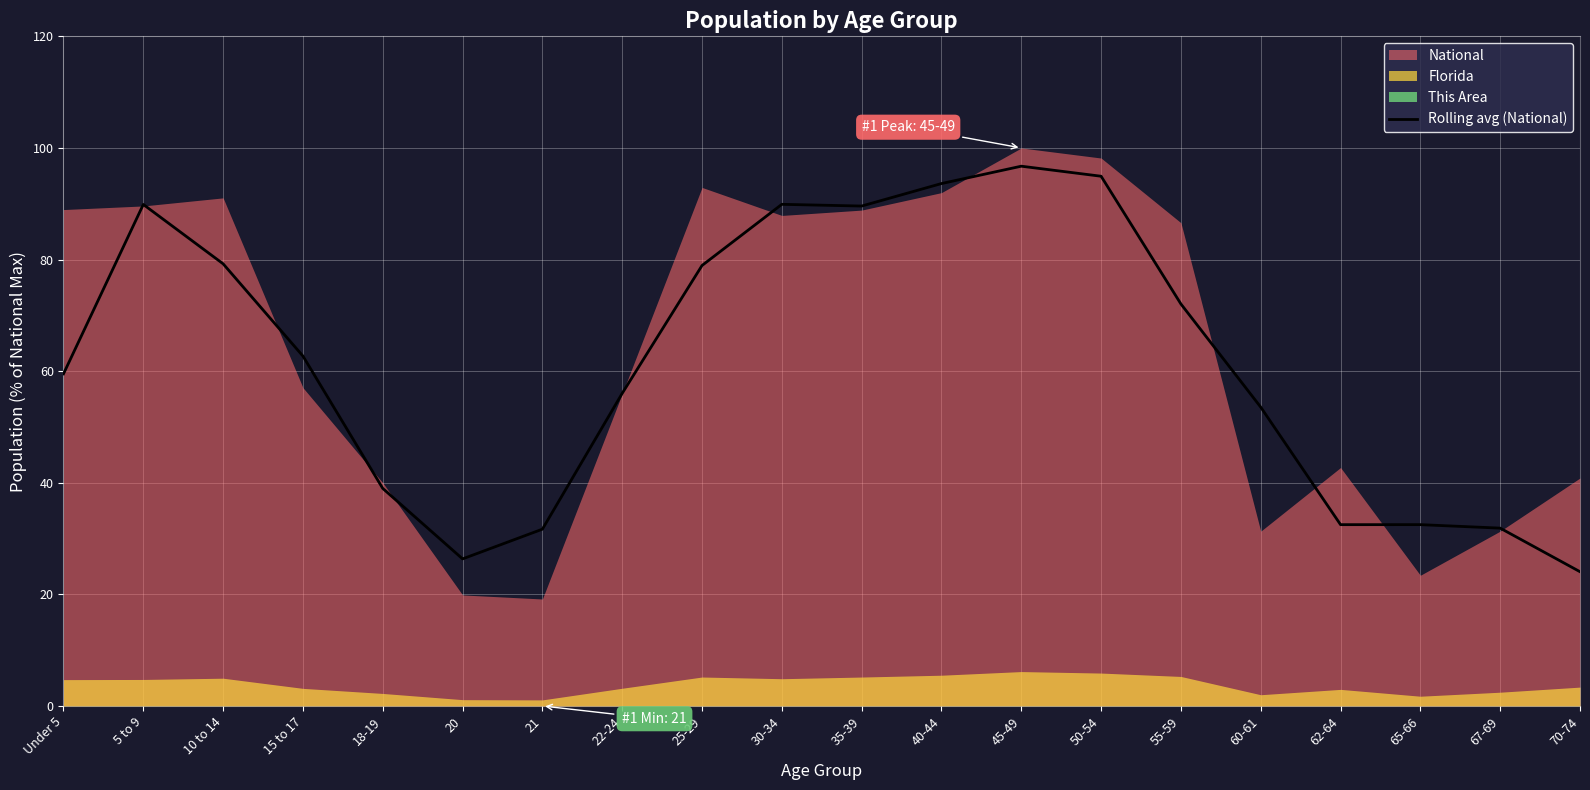

The Rolling avg (National) series shows 89.9 at 30-34. True or false?

True